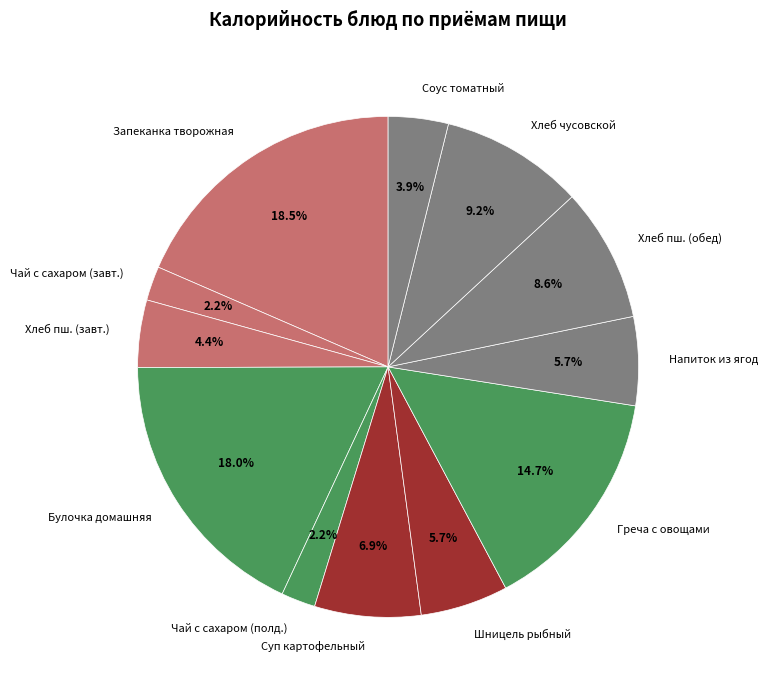

Is there a majority slice in this chart?

No